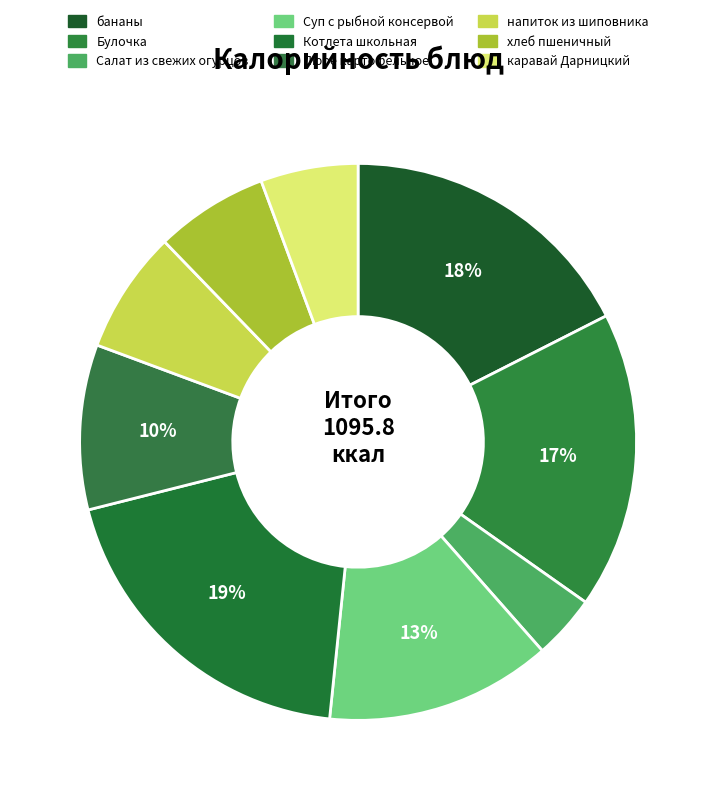

The каравай Дарницкий slice represents 19% of the pie. True or false?

False